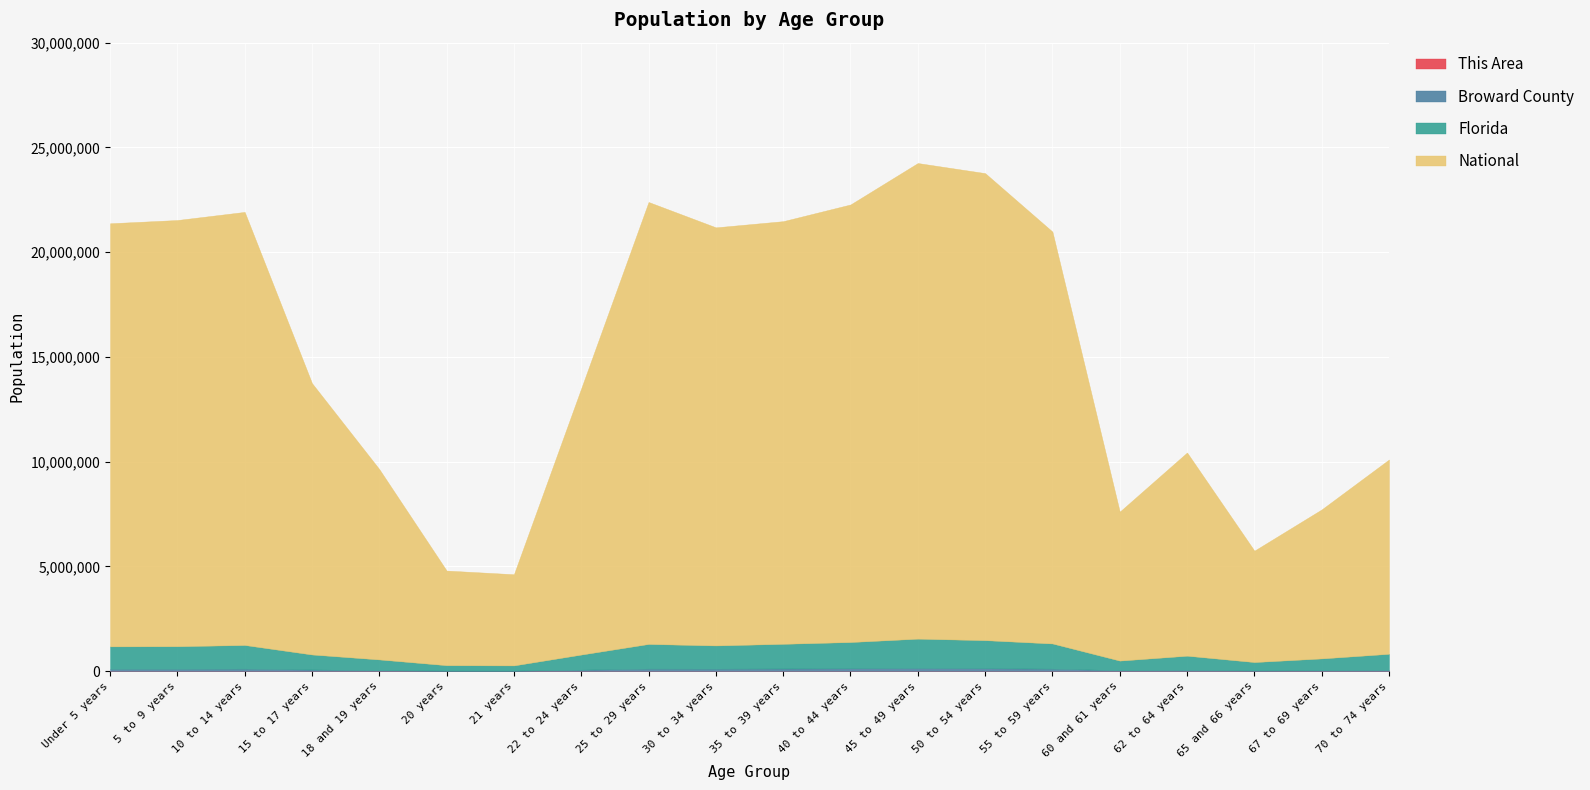

True or false: National and Broward County cross at least once.

False